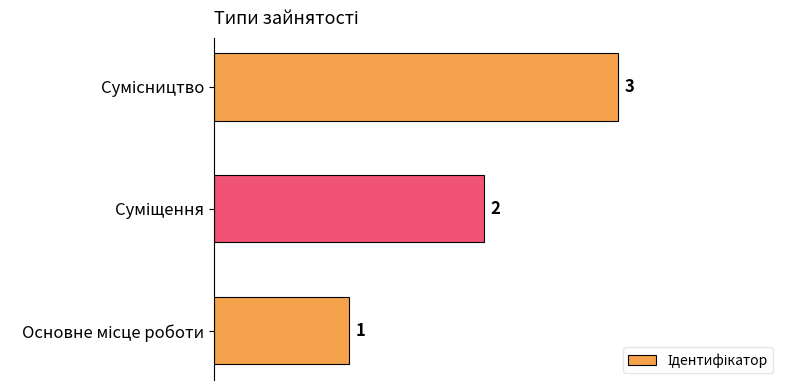

Count the values in the range 1 to 3.

3